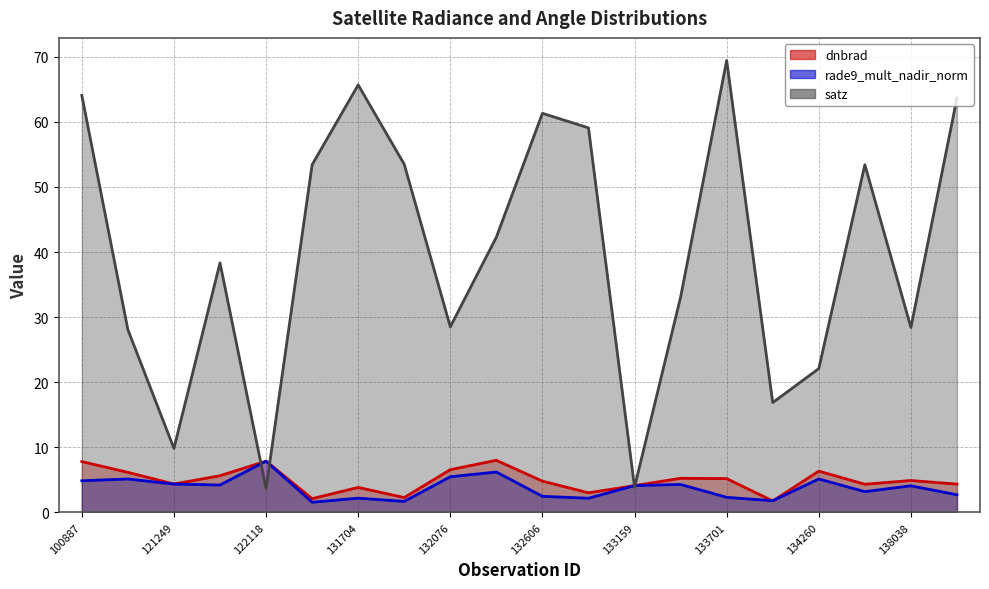

What is the total value across all series at 100887?

76.7